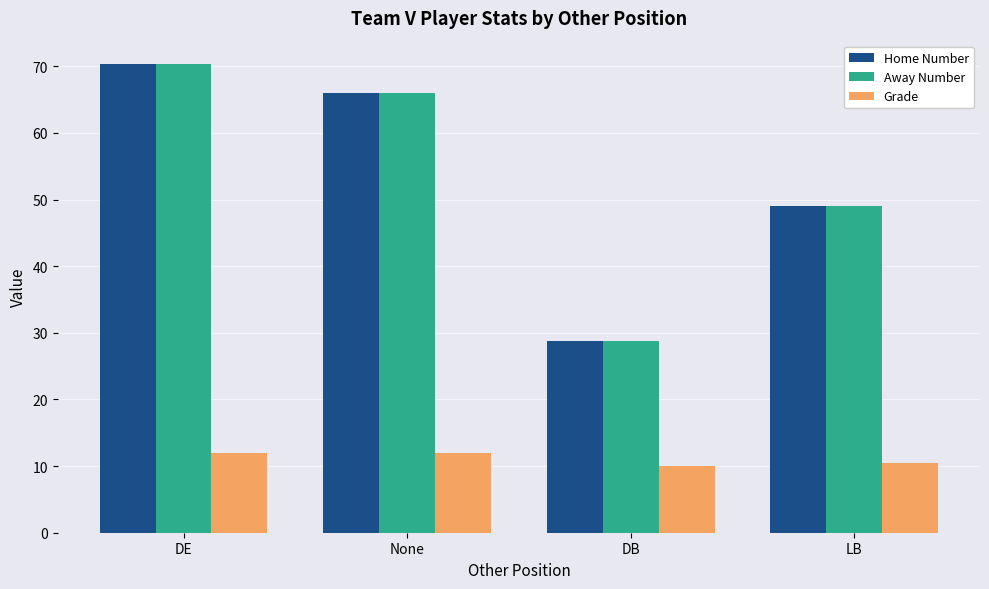

The value of Grade at DB is 3.0. True or false?

False